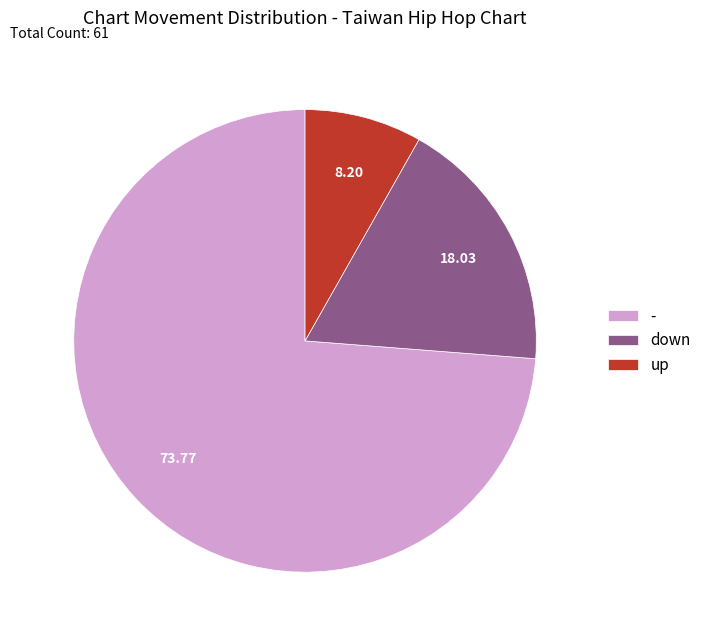

Does any single category account for the majority?

Yes